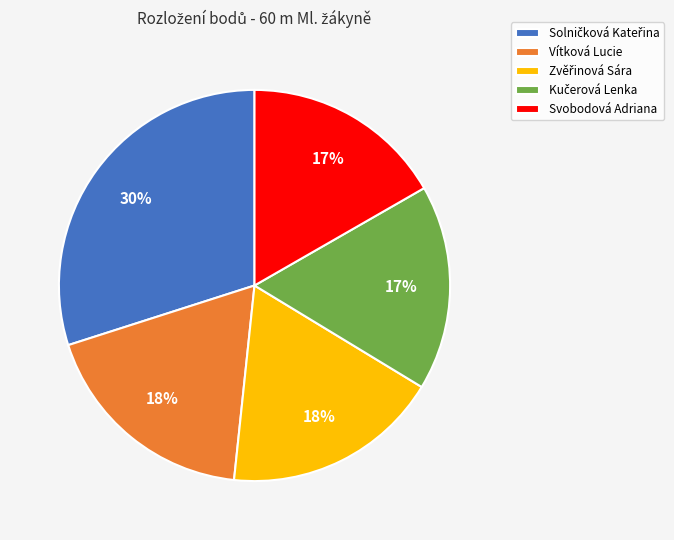

To the nearest percent, what is the average slice percentage?

20%